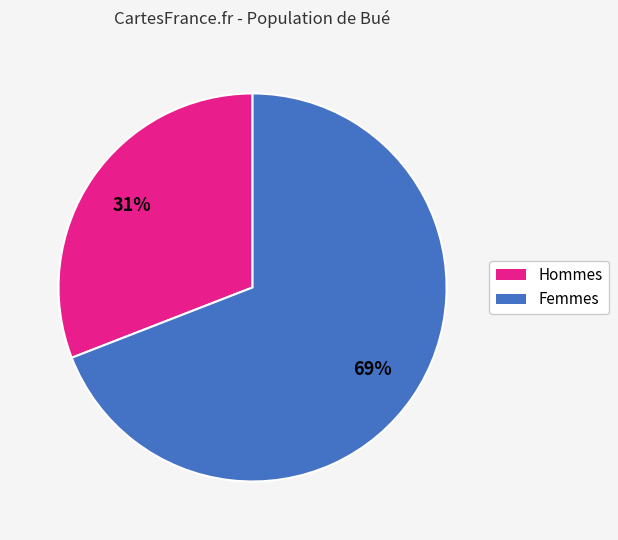

Does any single category account for the majority?

Yes